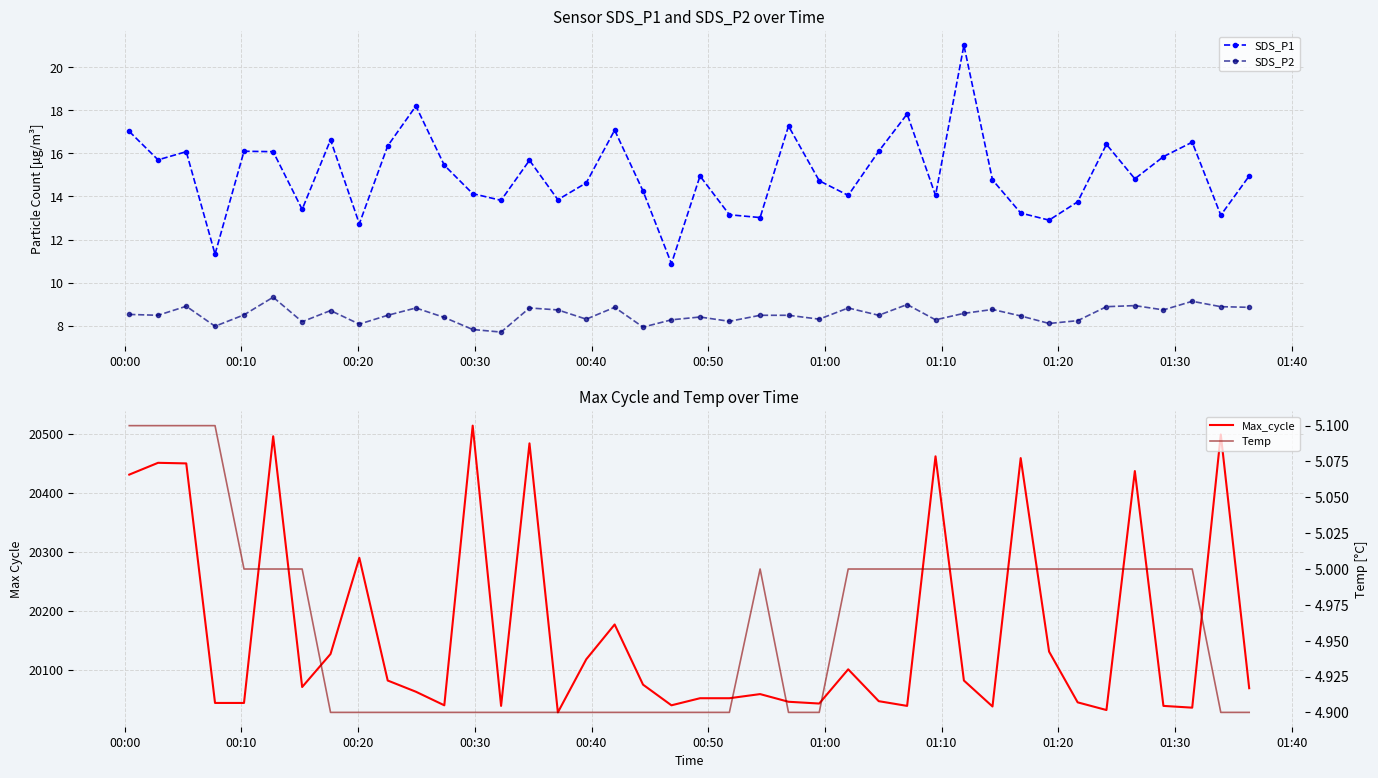

In SDS_P1, how many points are higher than both neighbors (excluding endpoints)?

12